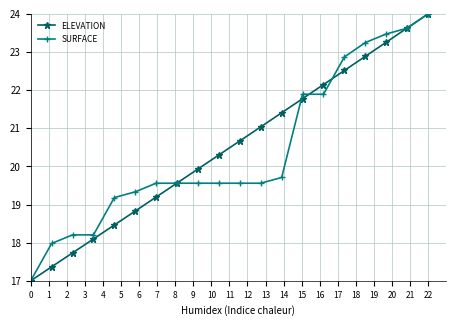

What is the minimum value for SURFACE?

17.0